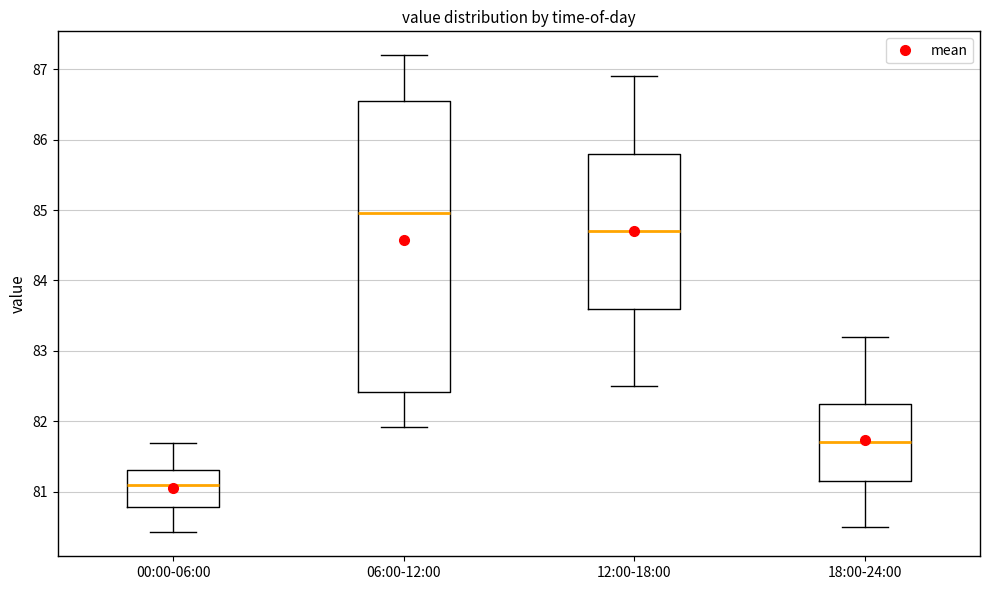

Which box is the tallest, from its lower edge to its upper edge?

06:00-12:00